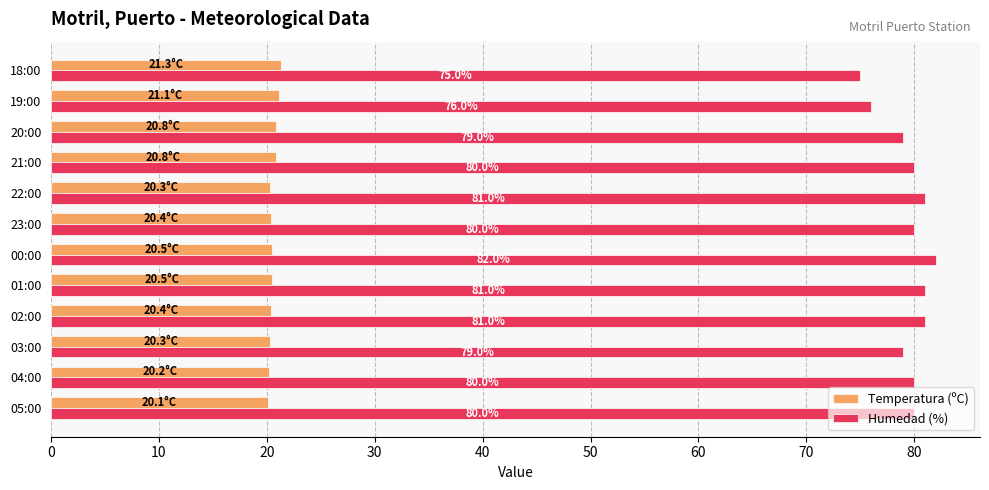

Count the number of categories in the chart.

12